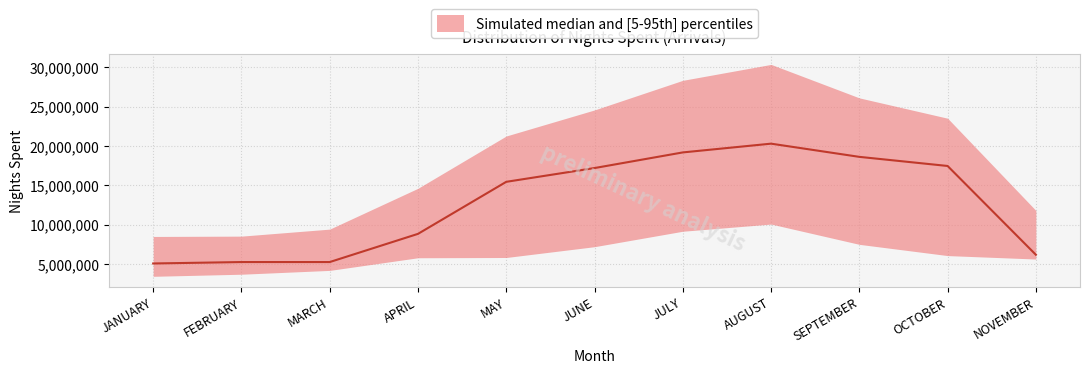

True or false: FOREIGN Nights Spent and TOTAL Nights Spent intersect in this chart.

False